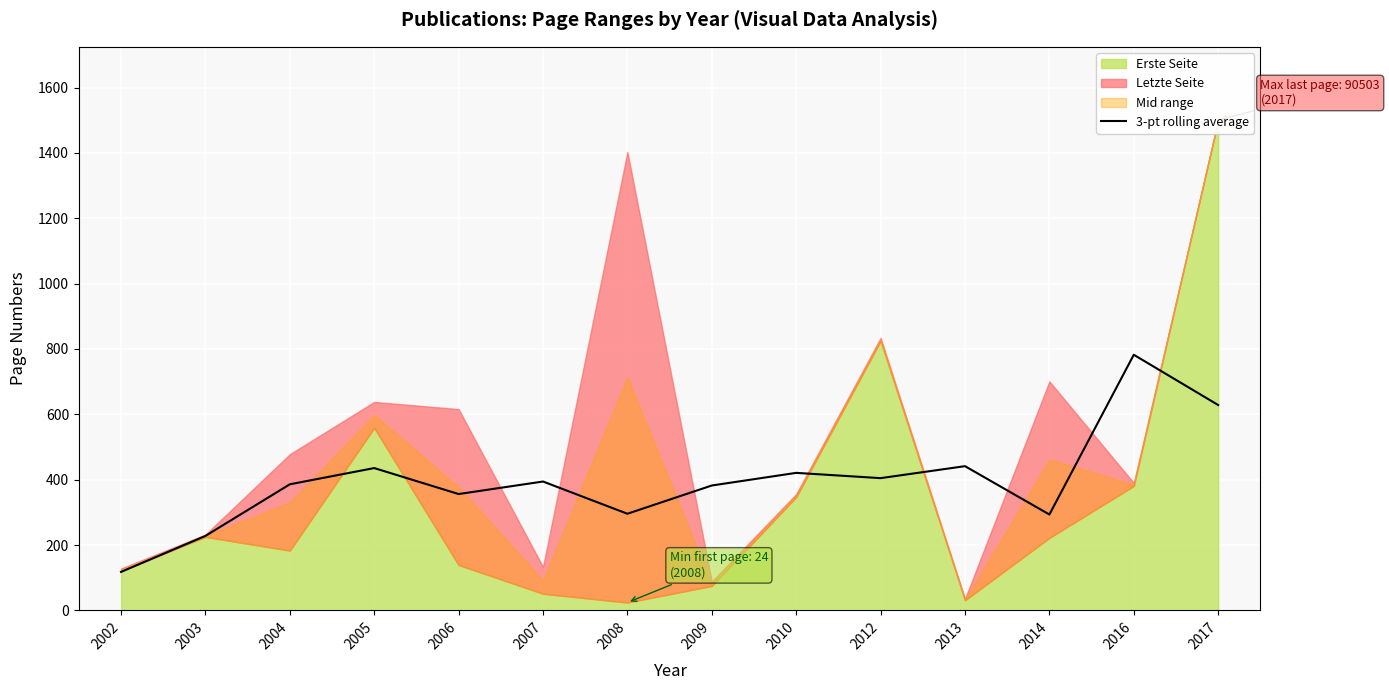

What is the lowest value of the 3-pt rolling average series?

117.7